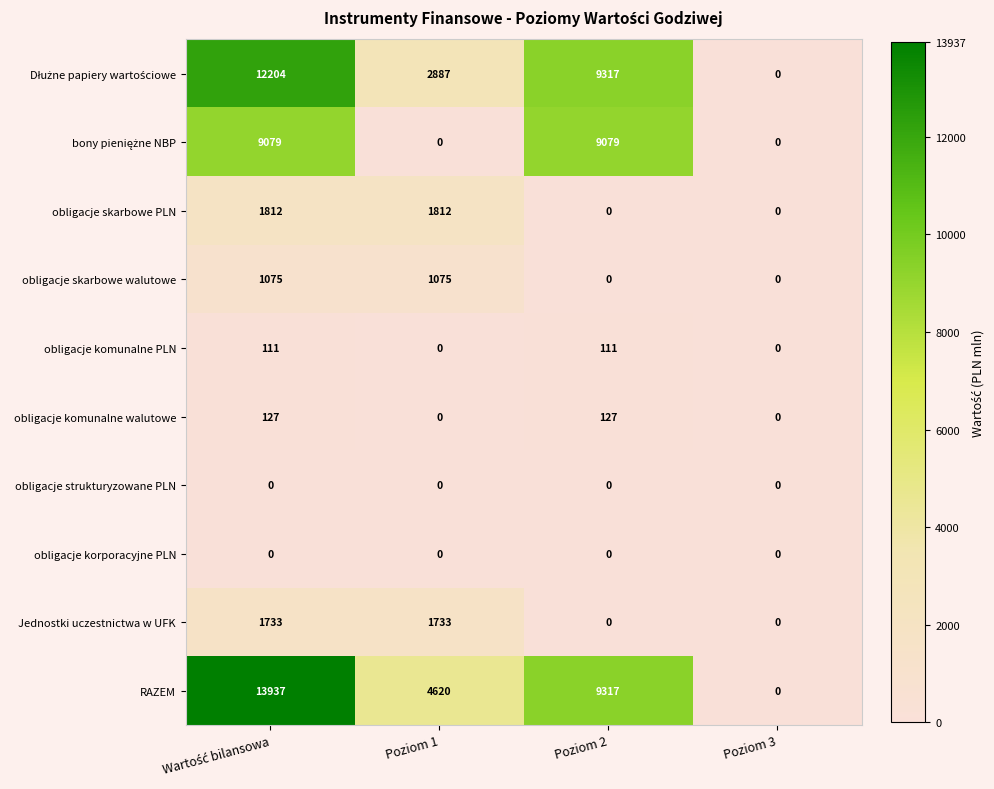

At how many categories does at least one series exceed 2714?

3